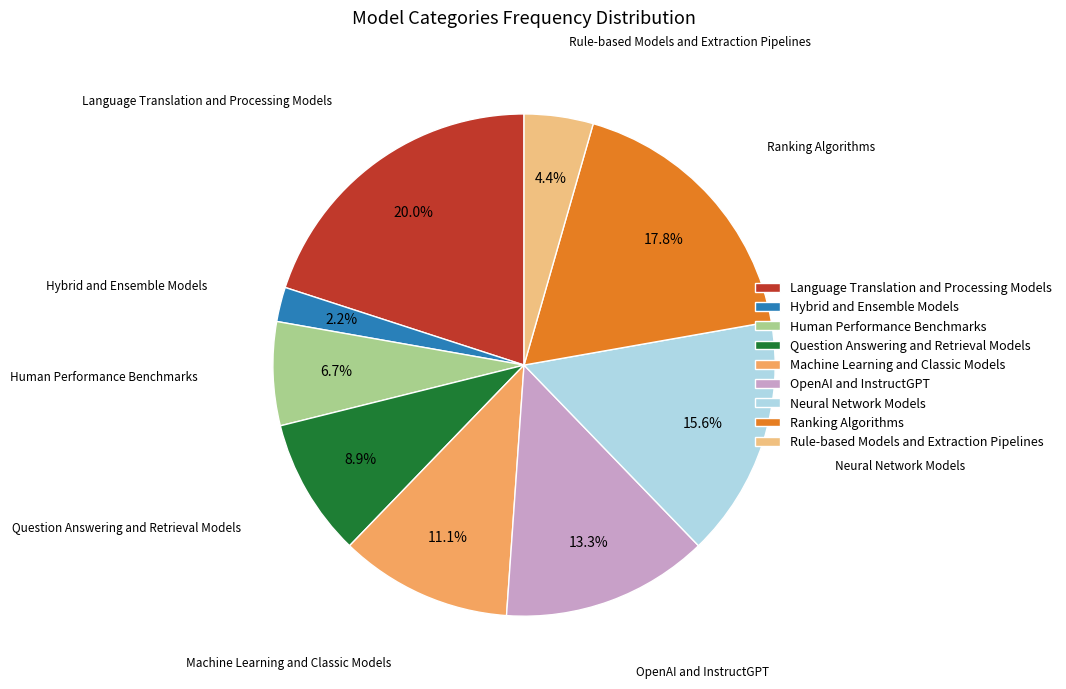

Count the number of slices in the pie.

9